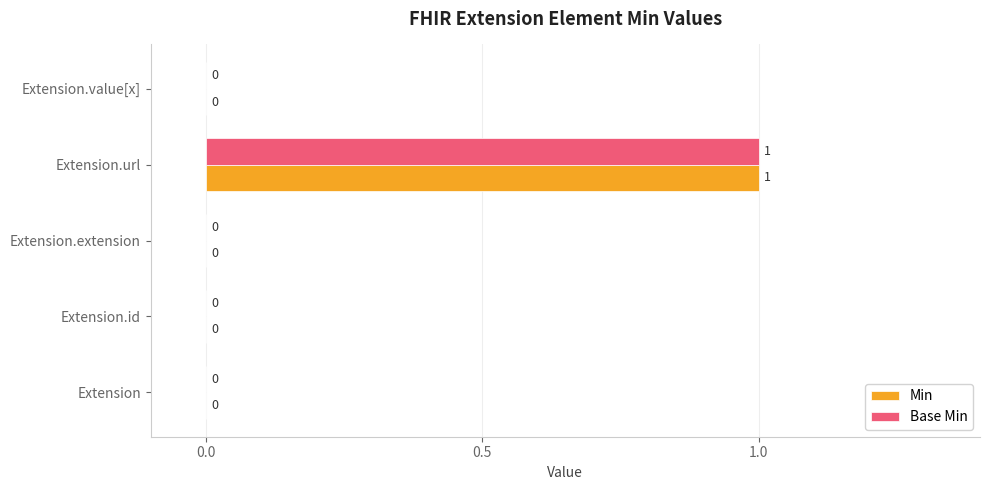

At which category is the sum across all series the highest?

Extension.url